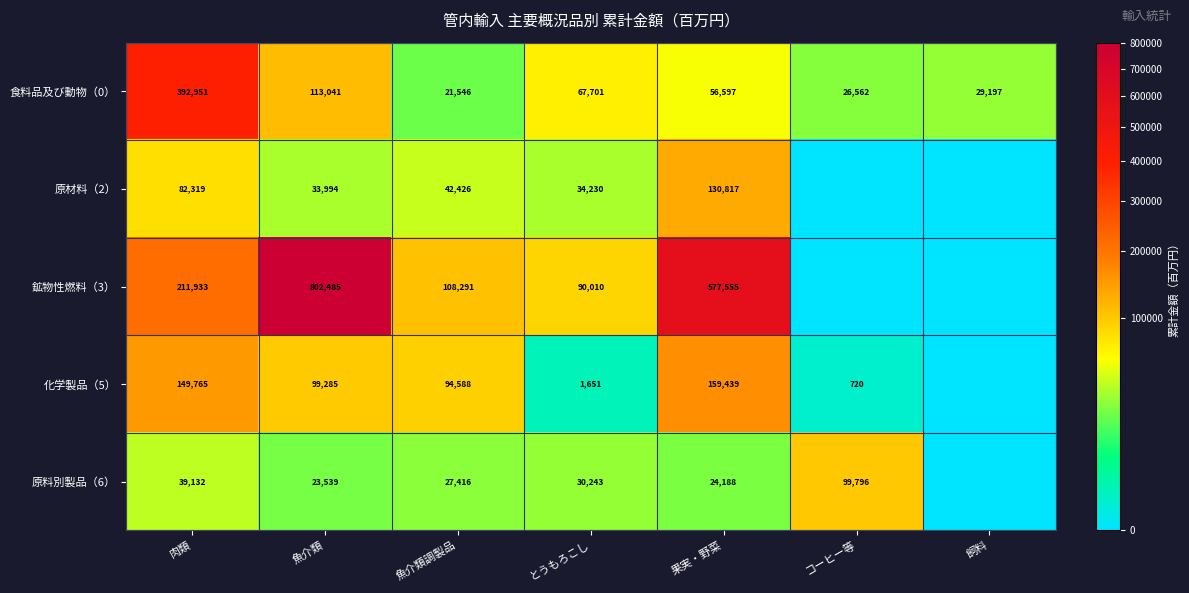

At 魚介類, list the series in order from smallest to largest.

原料別製品（6）, 原材料（2）, 化学製品（5）, 食料品及び動物（0）, 鉱物性燃料（3）